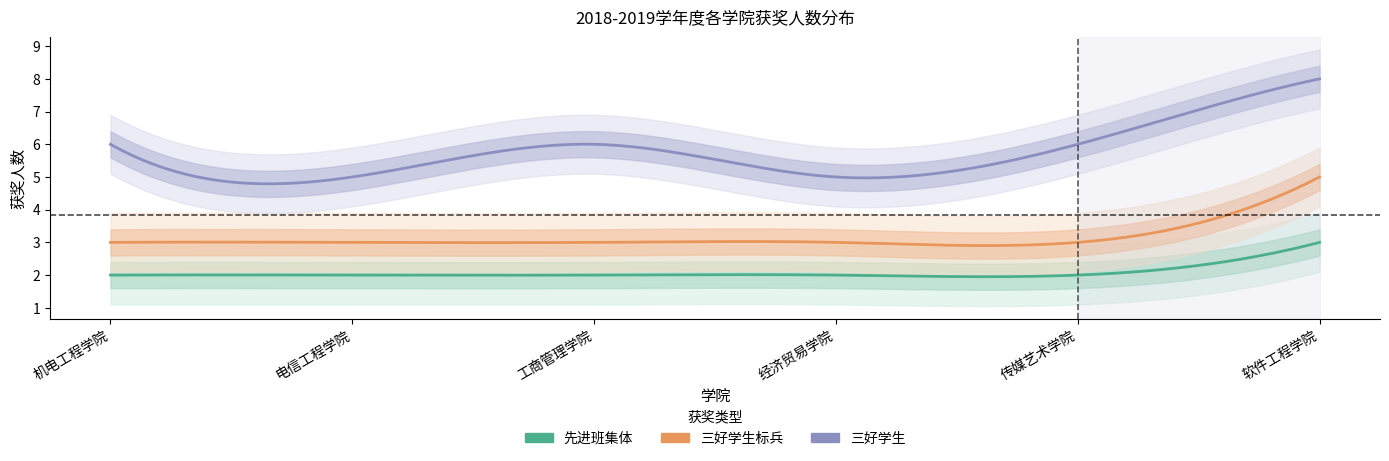

What is the sum of all 三好学生 values?

36